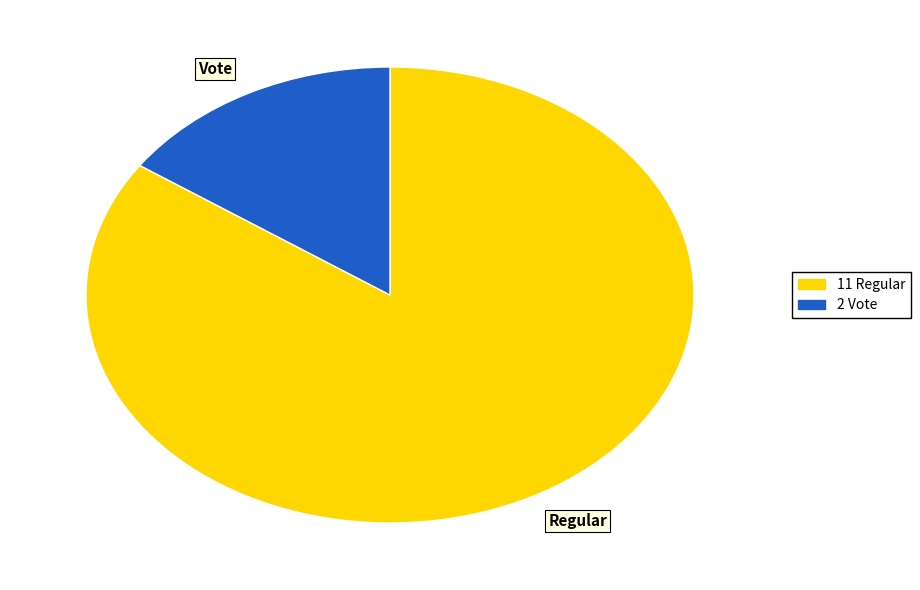

How many segments does this pie chart have?

2